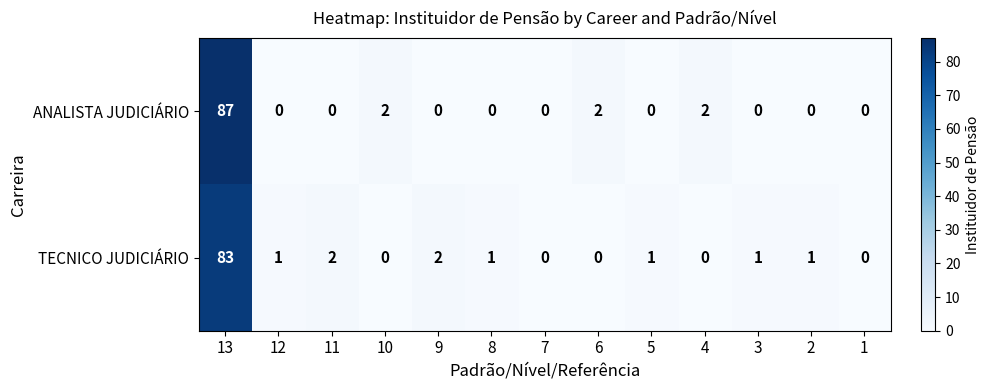

What is the maximum value shown in the chart?

87